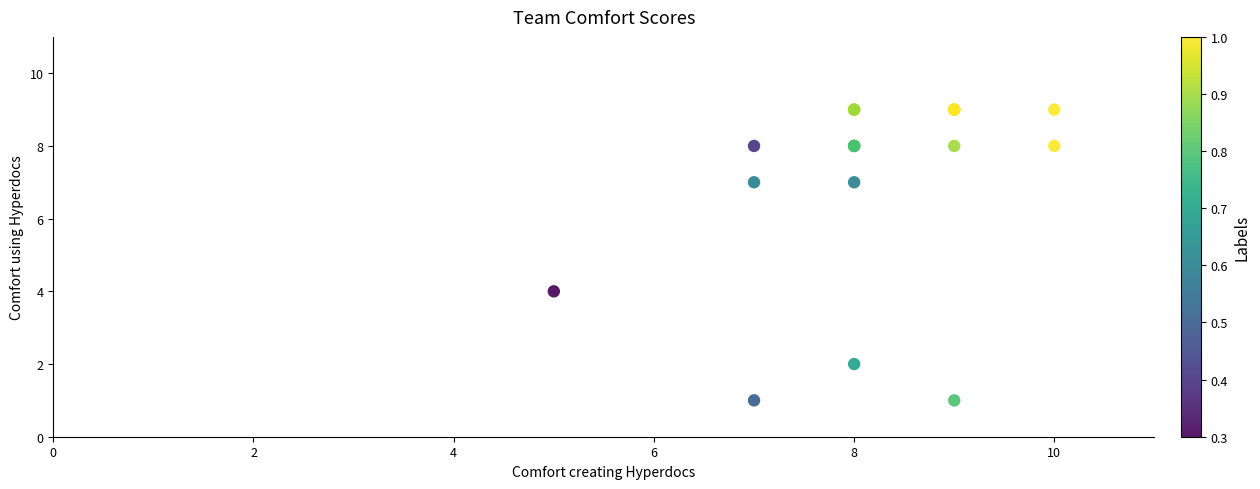

What Y value in the scatter plot is closest to 5?

4